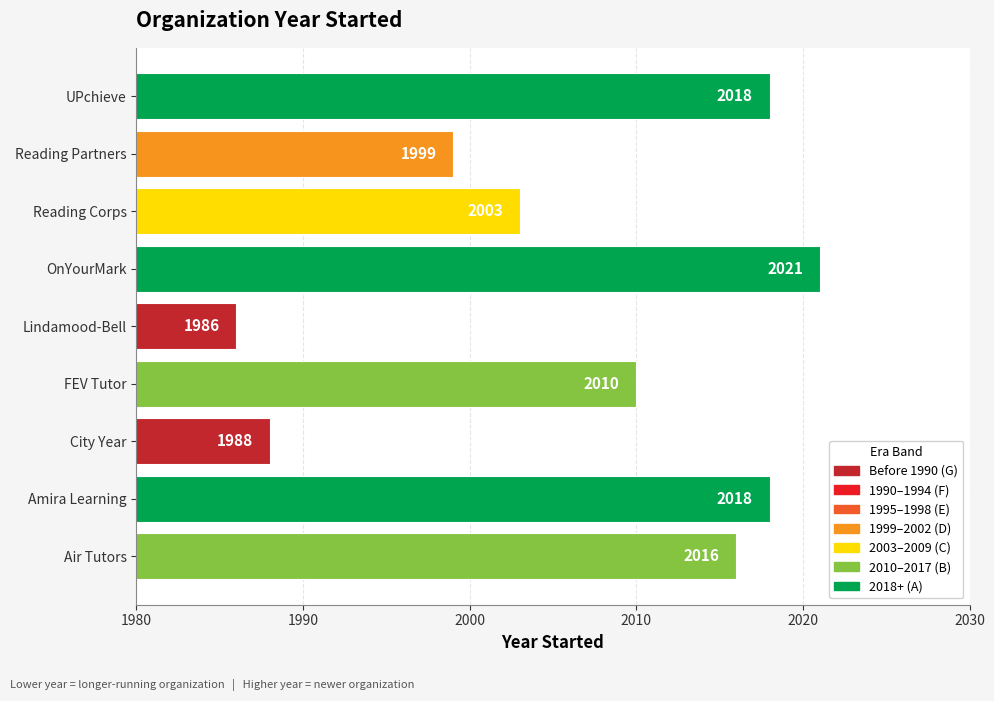

Reading bottom to top, list all the values displayed in this chart.

Air Tutors=2016	Amira Learning=2018	City Year=1988	FEV Tutor=2010	Lindamood-Bell=1986	OnYourMark=2021	Reading Corps=2003	Reading Partners=1999	UPchieve=2018